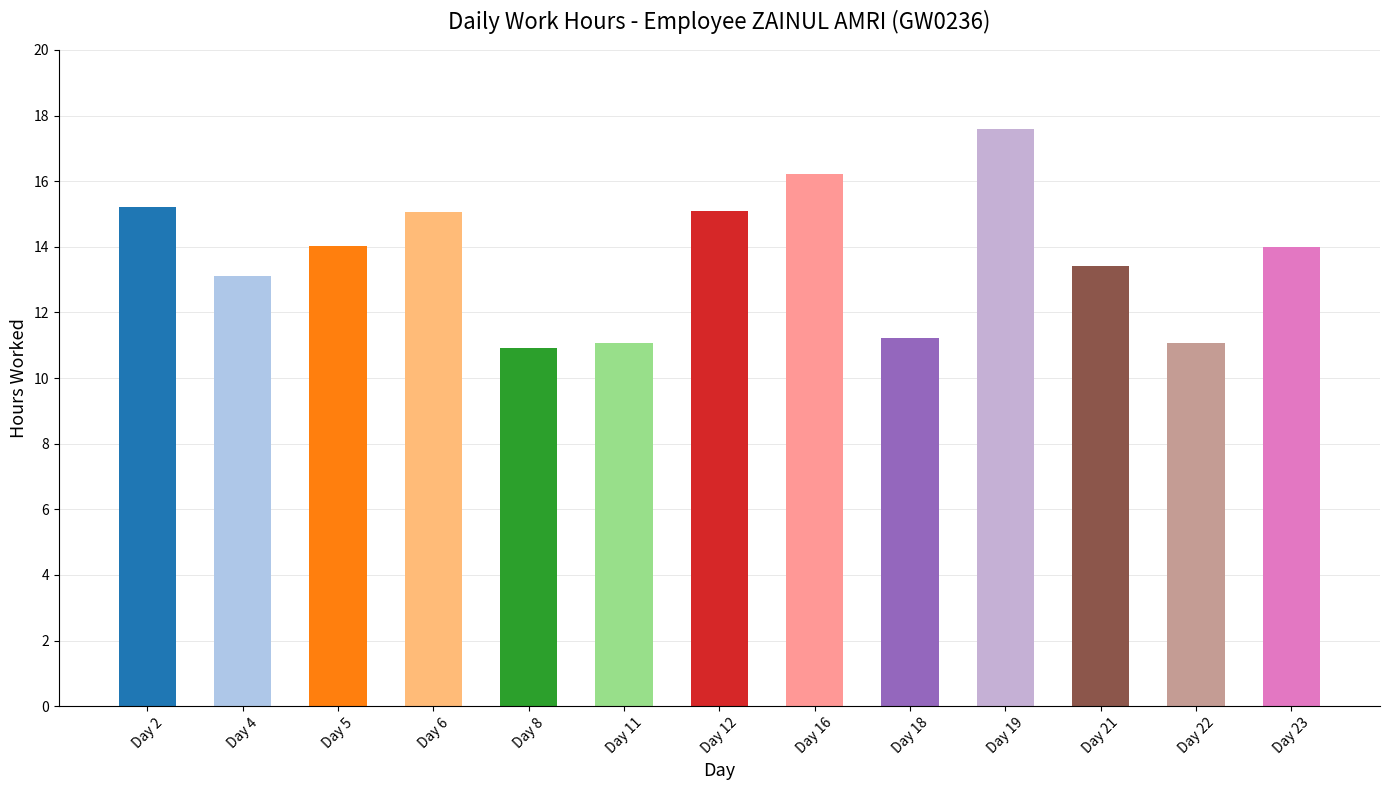

At which category does the chart reach its peak across all series?

Day 19